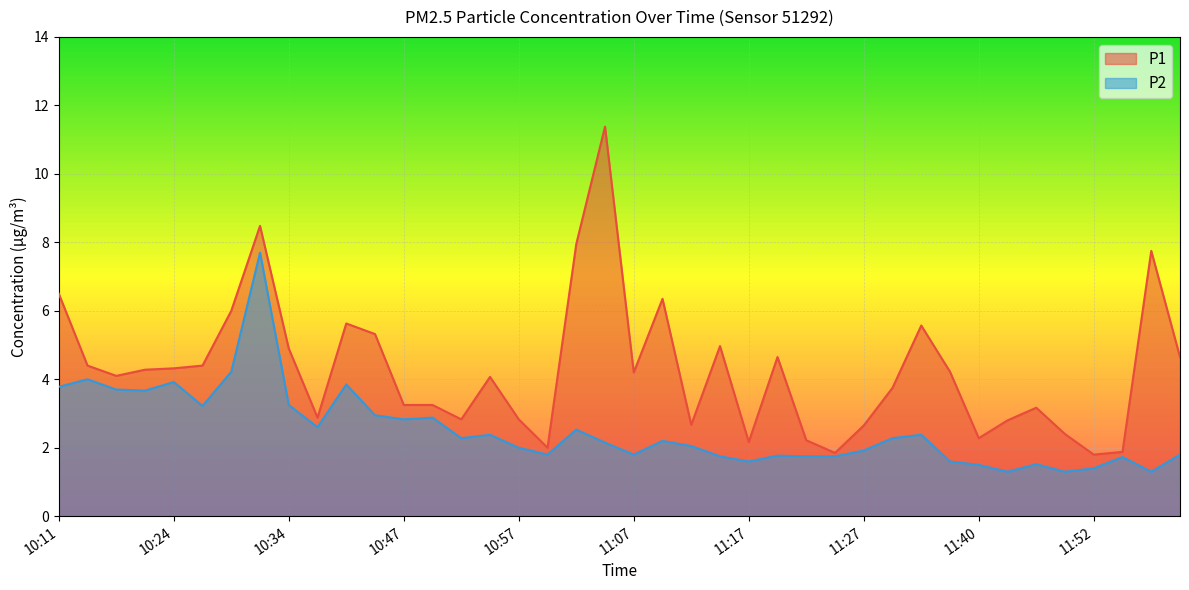

What is the sum of all P2 values?

100.4